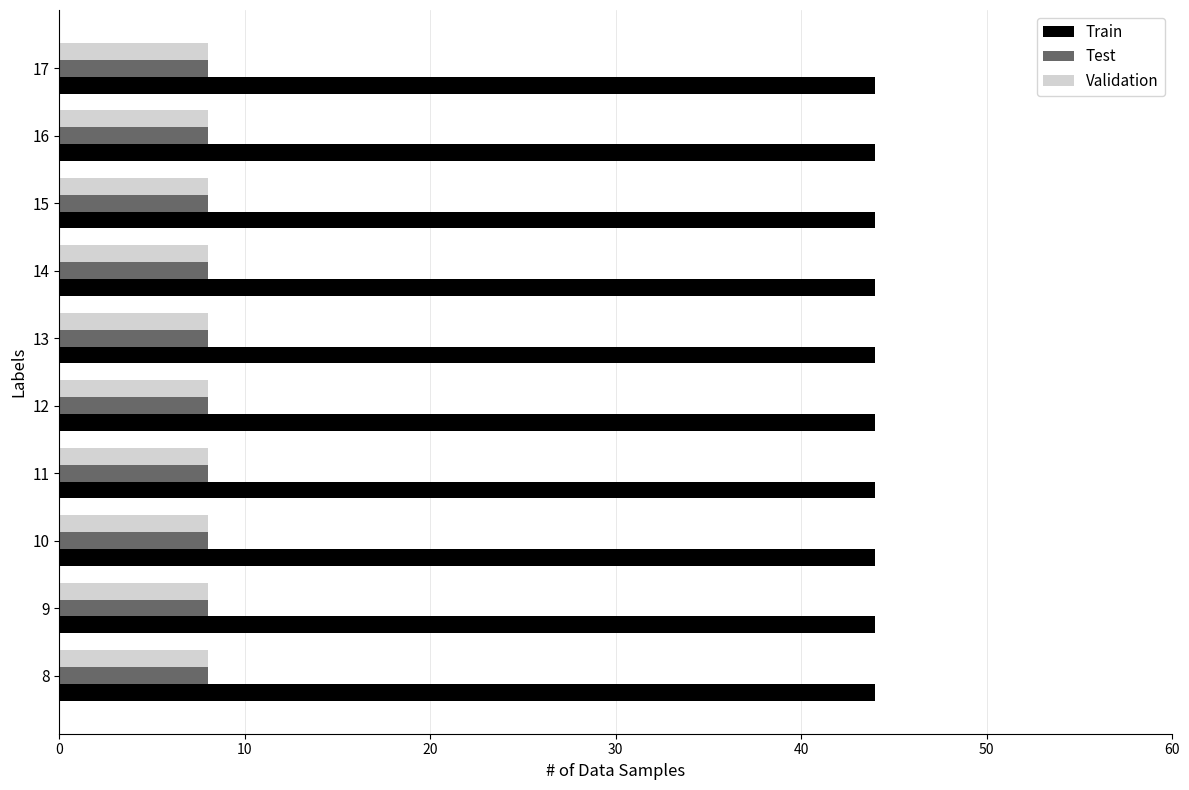

What is the sum of all Train values?

440